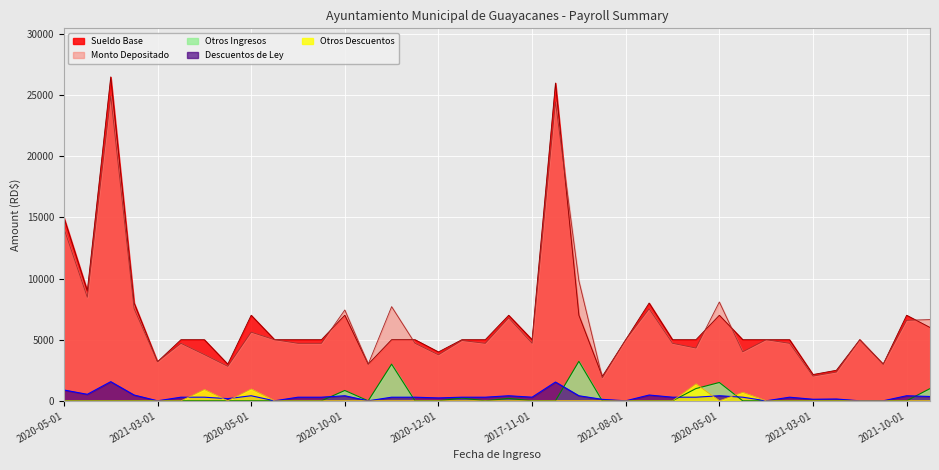

True or false: Otros Descuentos has a value of 0.0 at 2021-08-01.

True